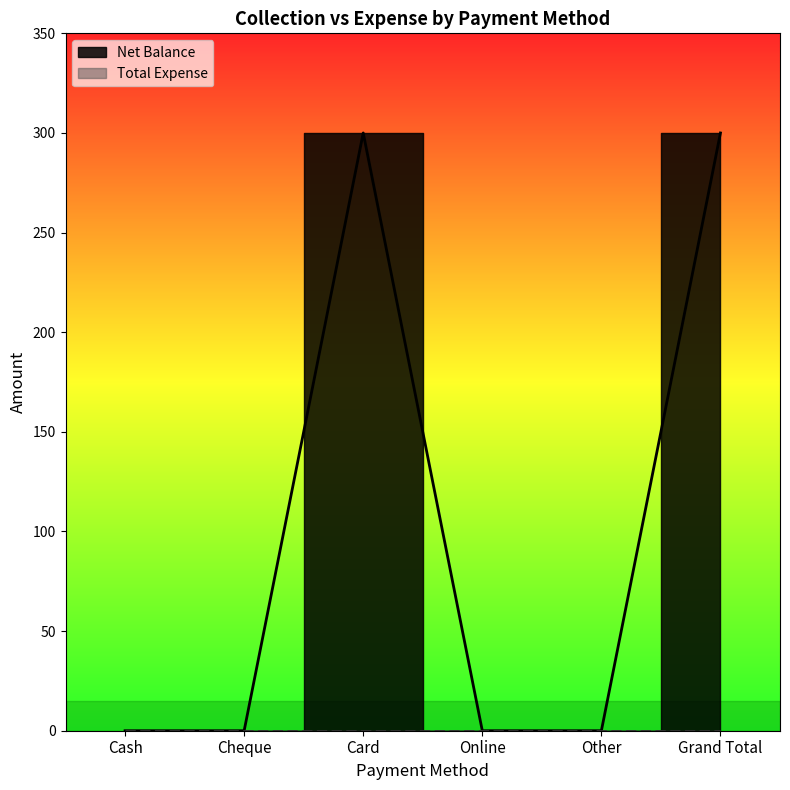

True or false: the data shows 300 at Grand Total.

True